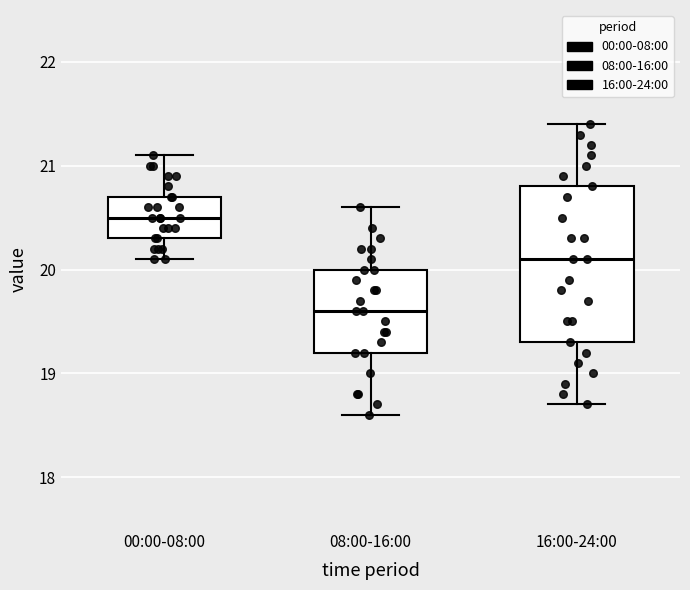

Comparing the boxes themselves (not the whiskers), which one is the tallest?

16:00-24:00